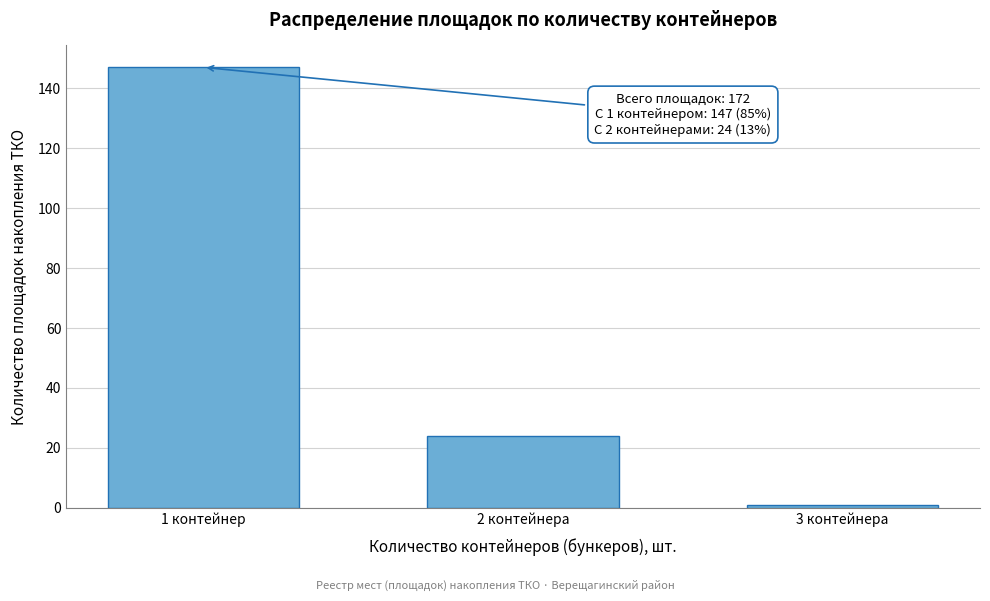

Reading left to right, extract all data points from this chart.

1 контейнер=147	2 контейнера=24	3 контейнера=1